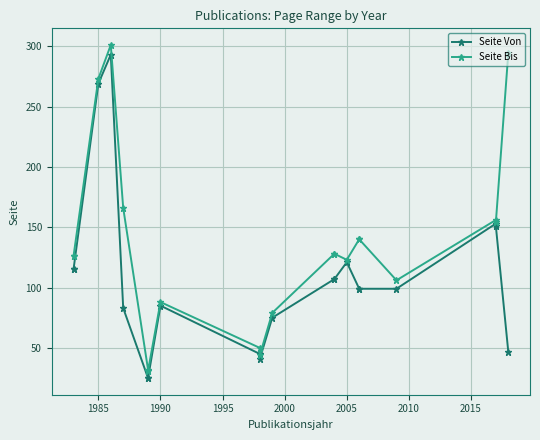

Which series has the largest total across all categories?

Seite Bis